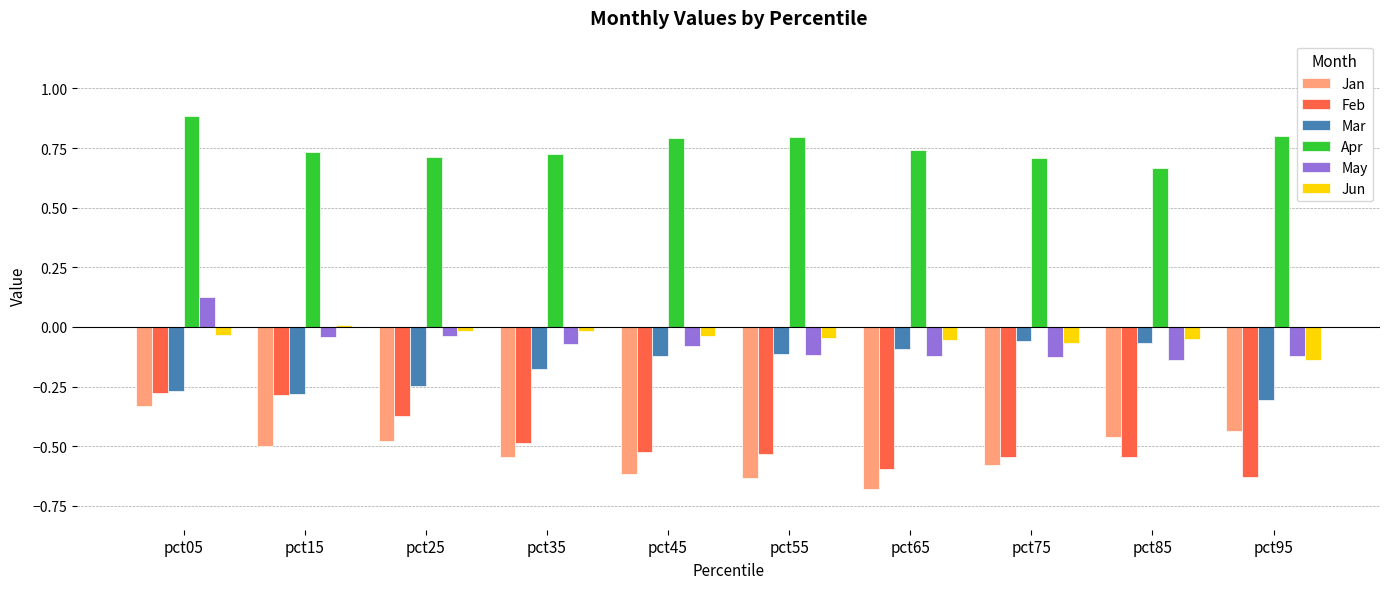

What is the difference between the maximum and minimum values in the May series?

0.3